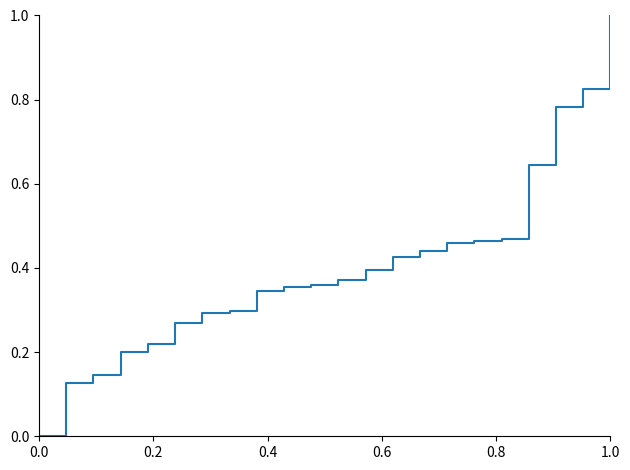

What is the maximum value shown in the chart?

1.0